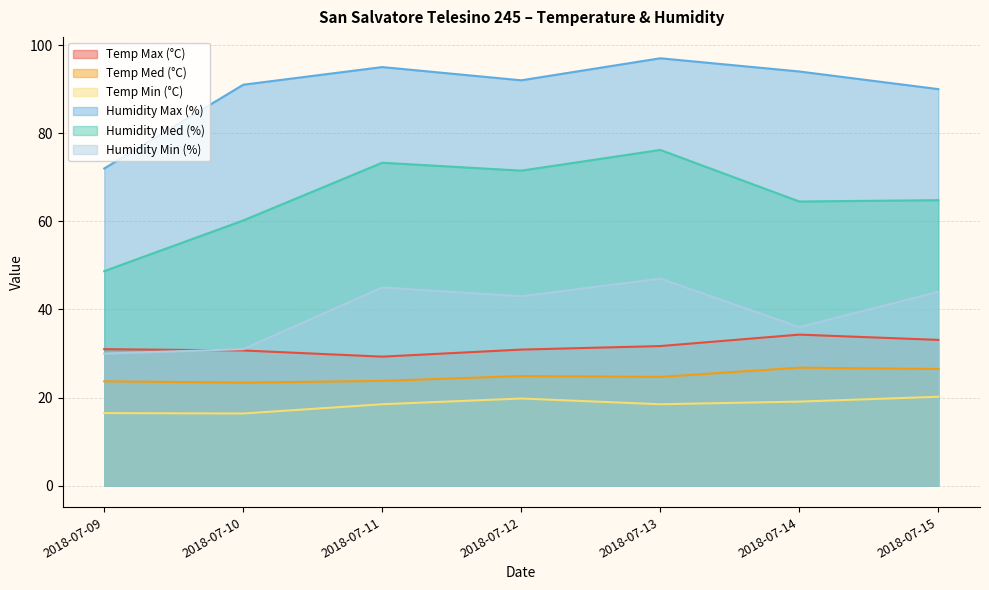

What is the difference between the maximum and minimum values in the Humidity Med (%) series?

27.5